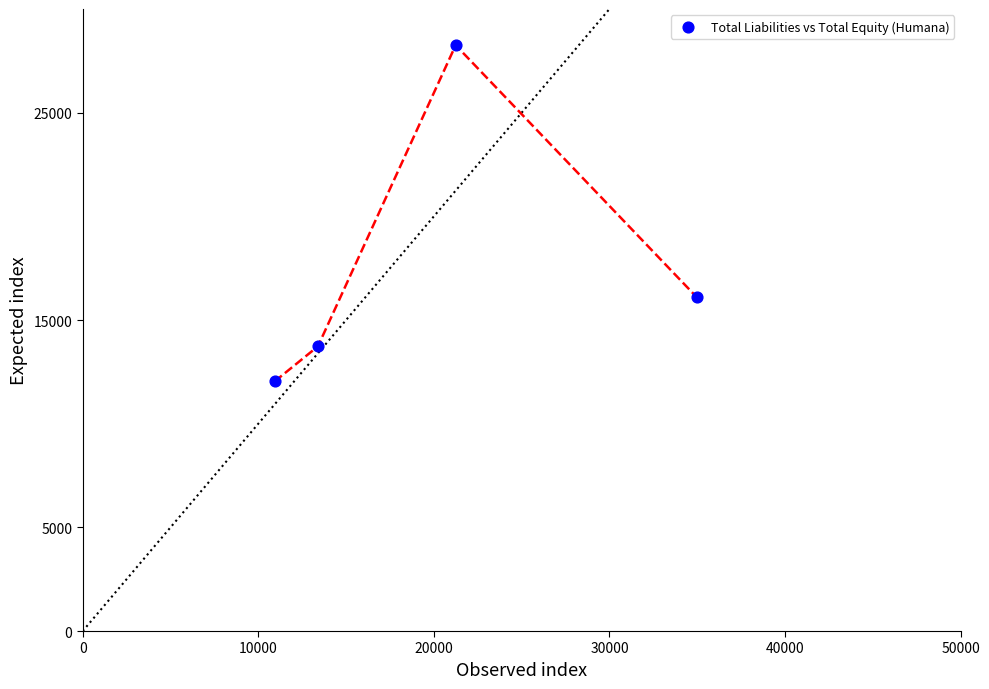

What is the average X value?

20133